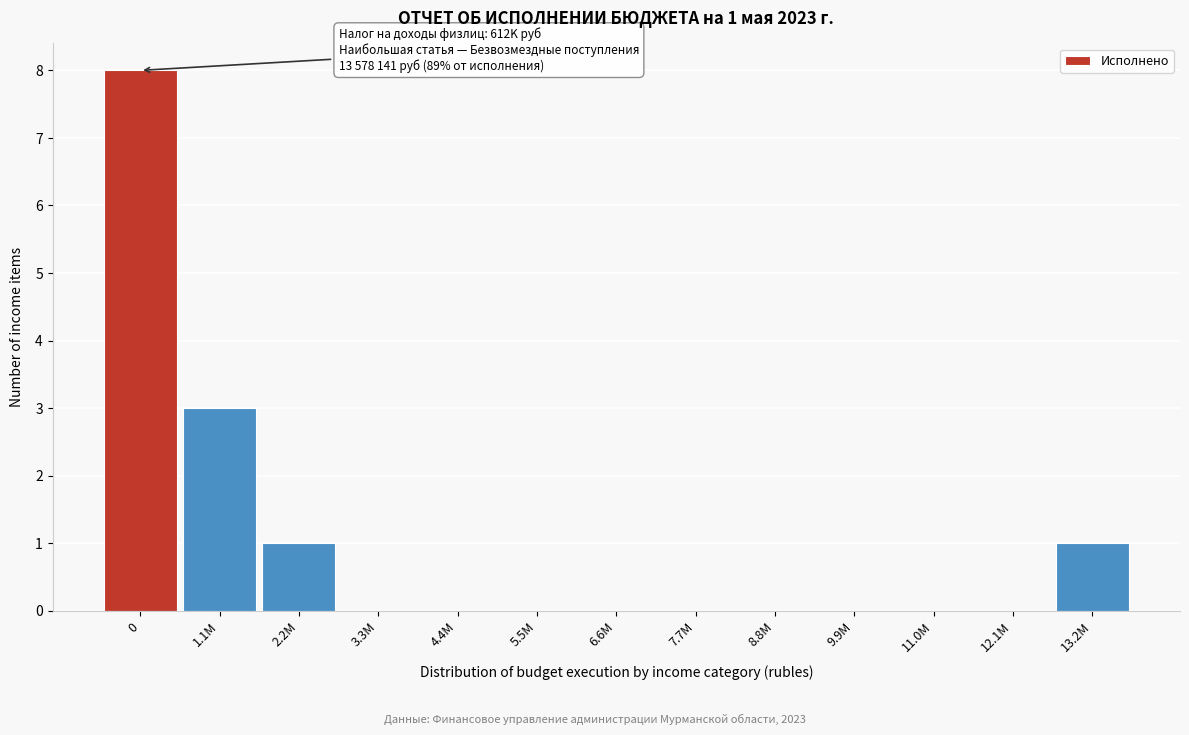

Reading left to right, extract all data points from this chart.

0=8	1.1M=3	2.2M=1	3.3M=0	4.4M=0	5.5M=0	6.6M=0	7.7M=0	8.8M=0	9.9M=0	11.0M=0	12.1M=0	13.2M=1